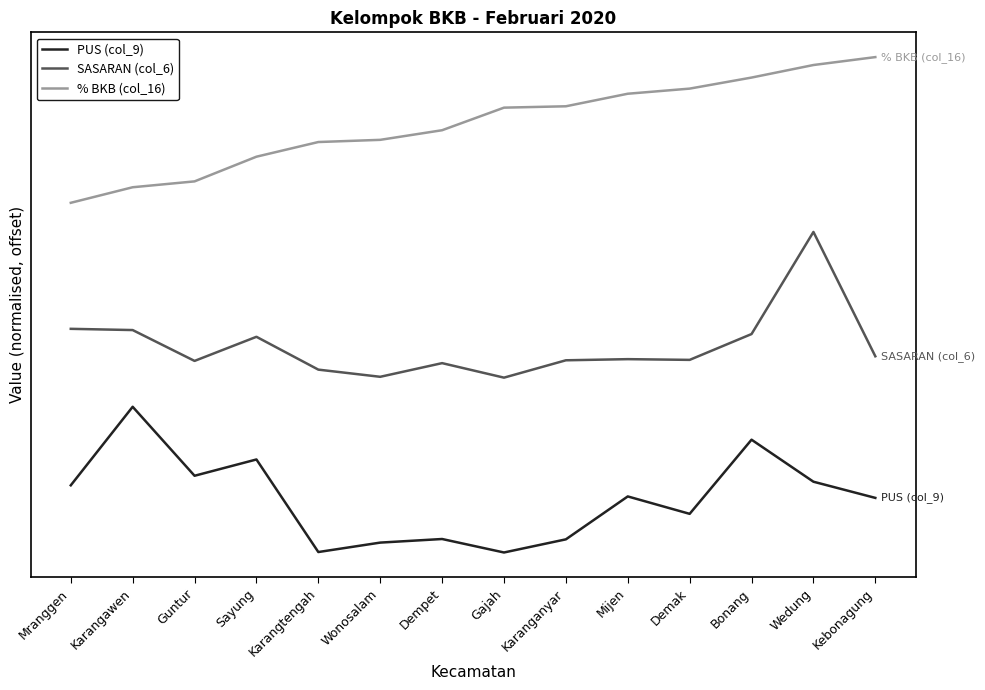

Does the chart display data point markers on the line(s)?

No